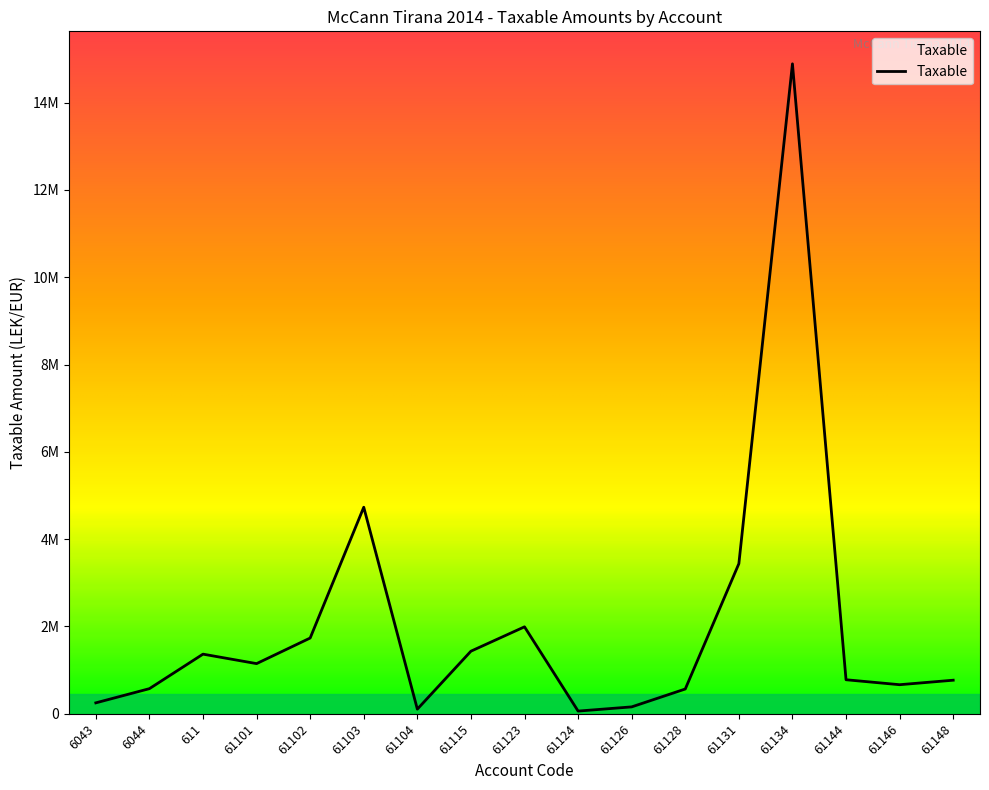

True or false: the data shows 666085.5 at 61146.

True